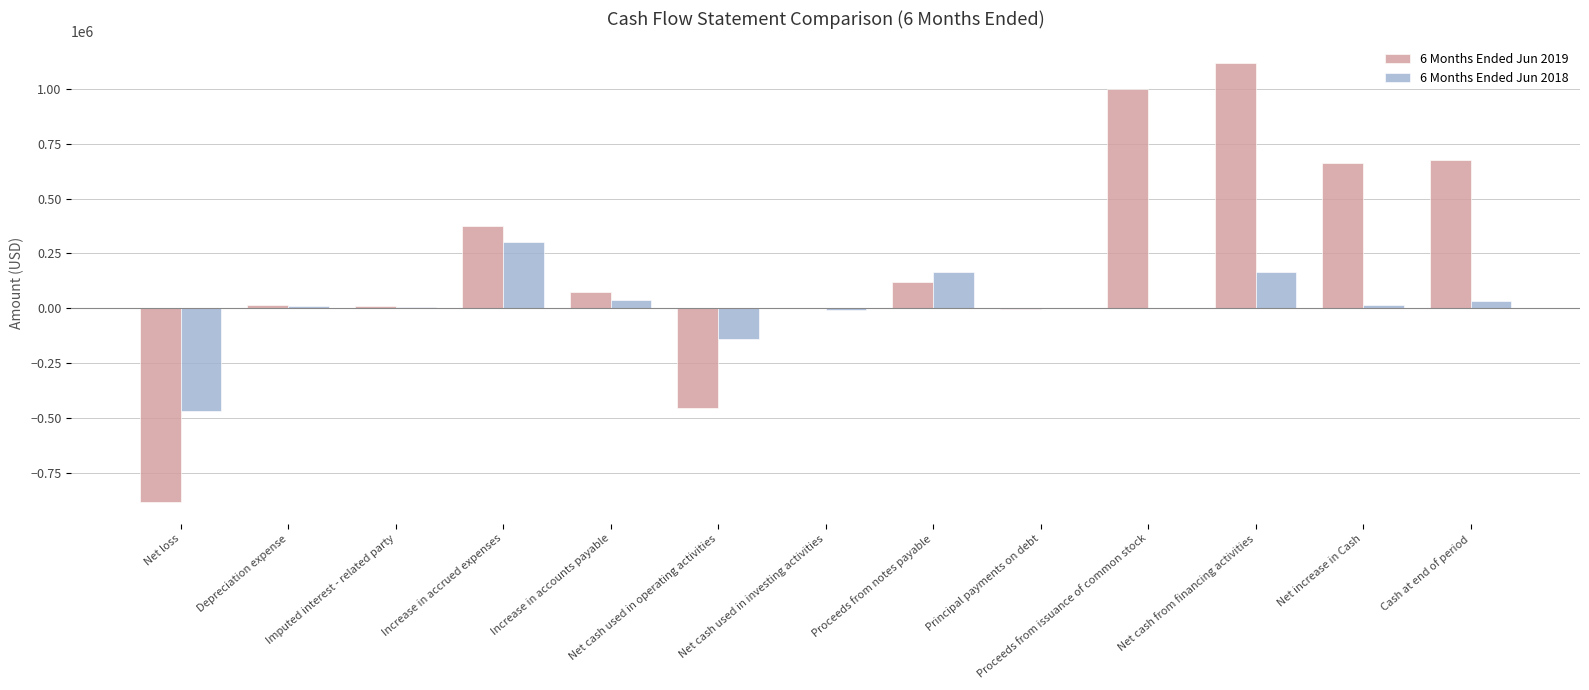

What are all the series names shown in the legend?

6 Months Ended Jun 2019, 6 Months Ended Jun 2018